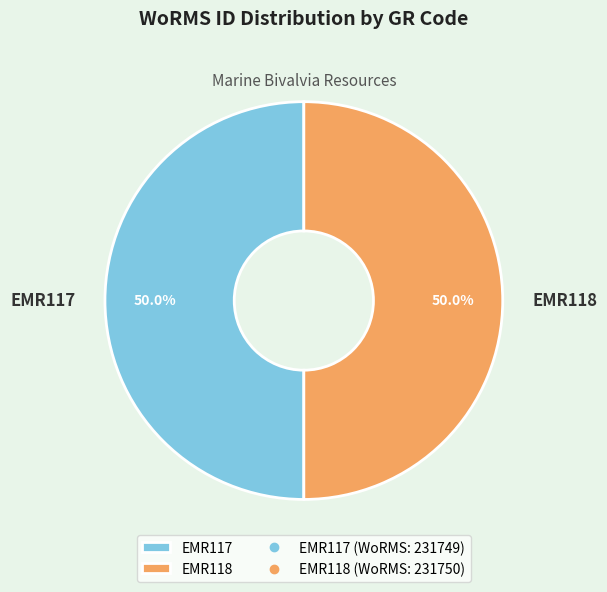

What is the ratio of the value at EMR117 to the value at EMR118?

1.0